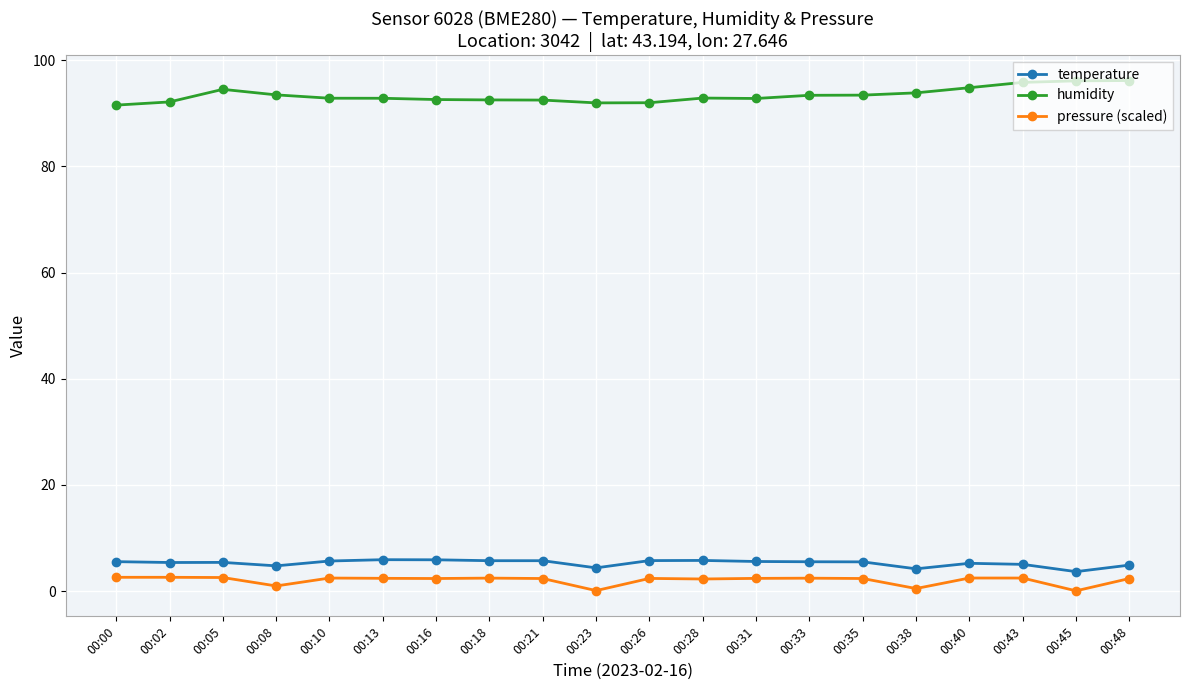

True or false: humidity and temperature intersect in this chart.

False